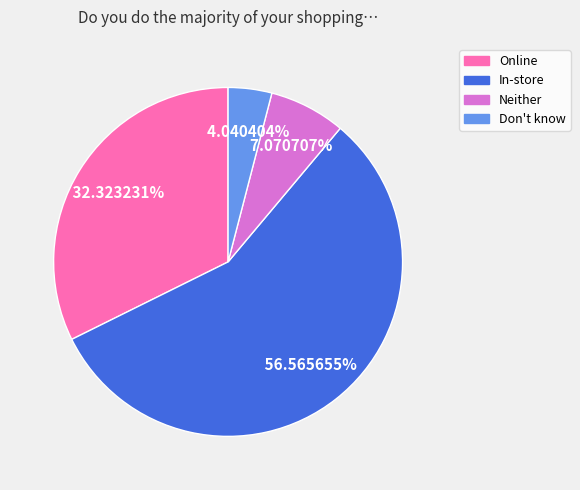

Does any single category account for the majority?

Yes